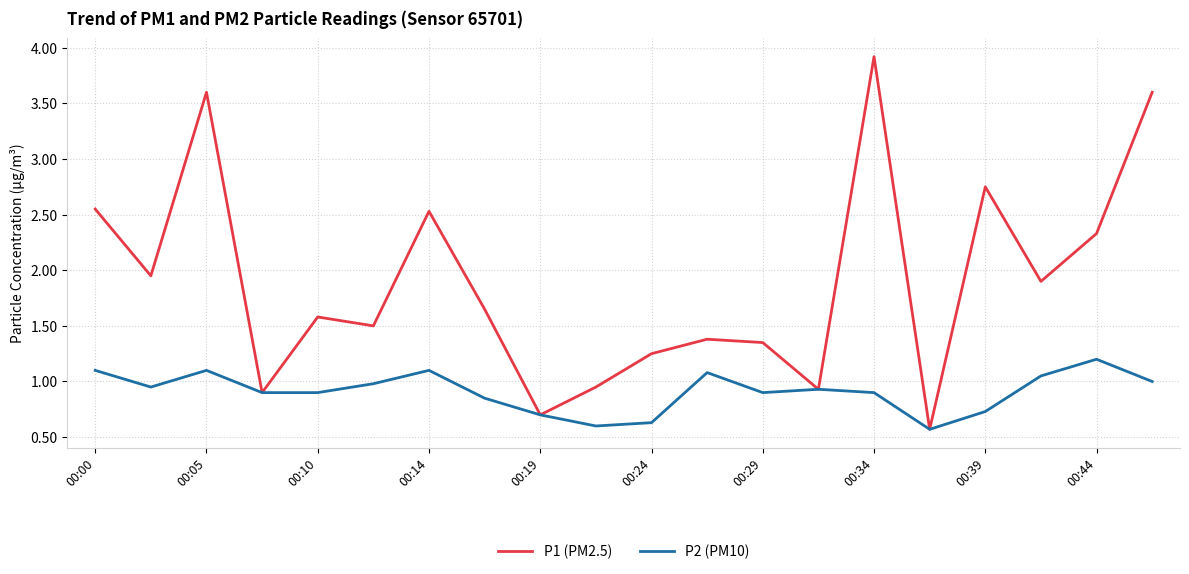

Which series has the widest spread of values?

P1 (PM2.5)